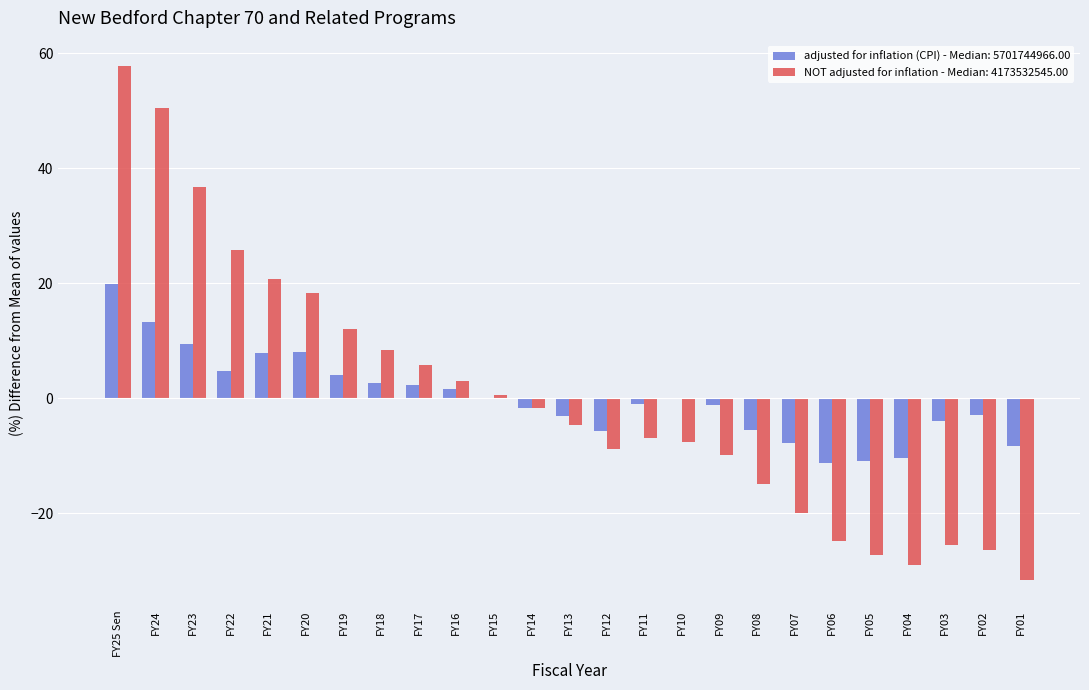

Between FY22 and FY10, which series saw the biggest shift?

NOT adjusted for inflation